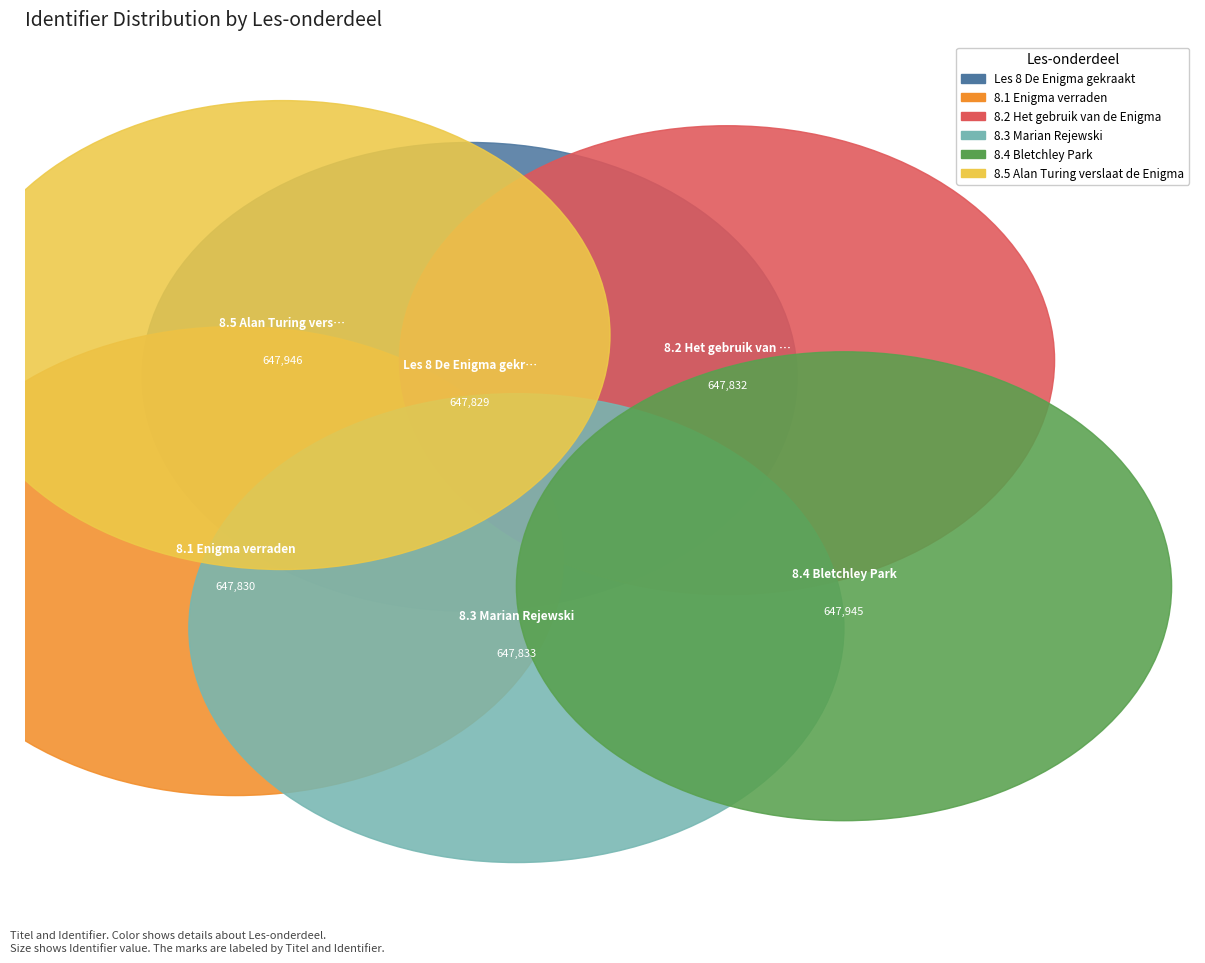

Does any single category account for the majority?

No